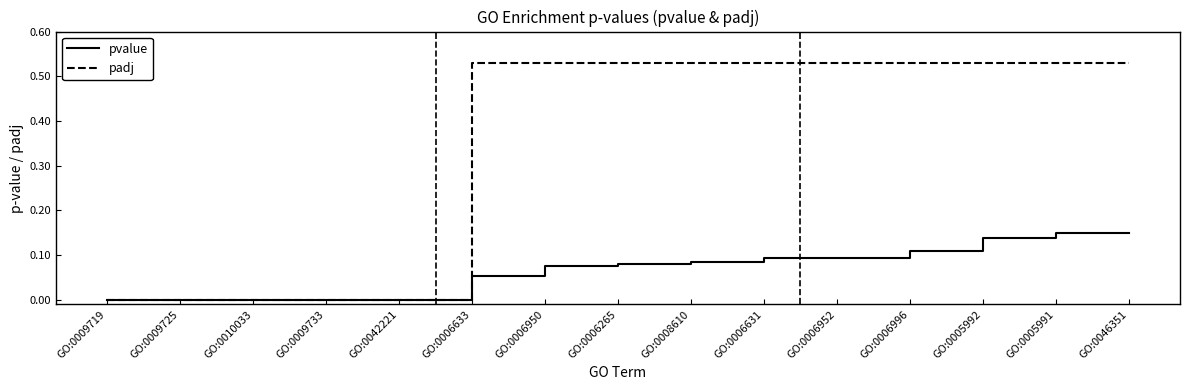

Is the value of pvalue at GO:0006950 greater than the value of padj at GO:0006633?

No